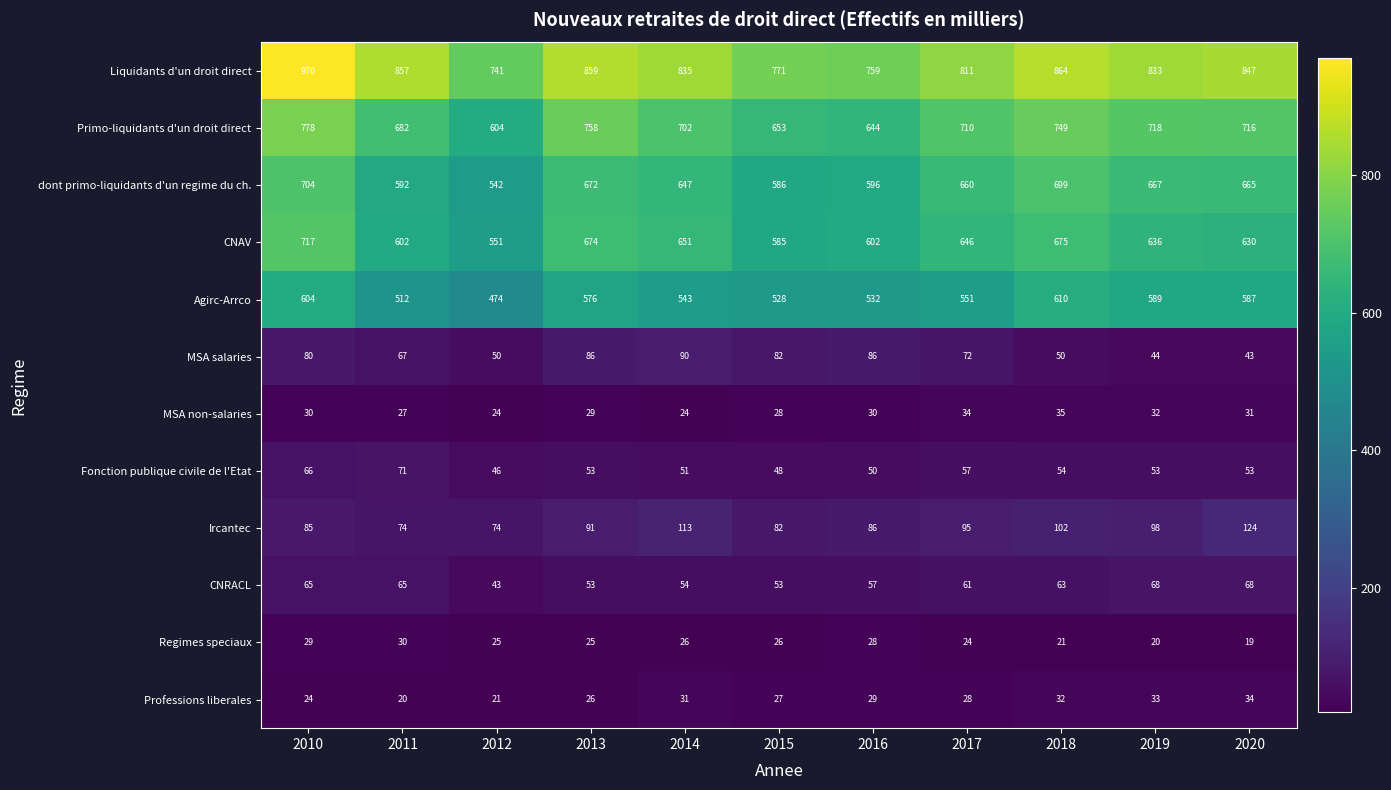

At how many categories does at least one series exceed 139?

11